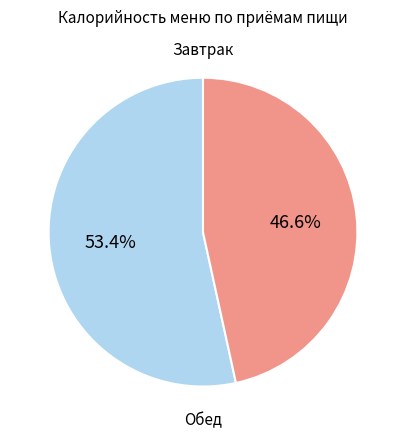

Is there any slice that represents more than half of the pie?

Yes